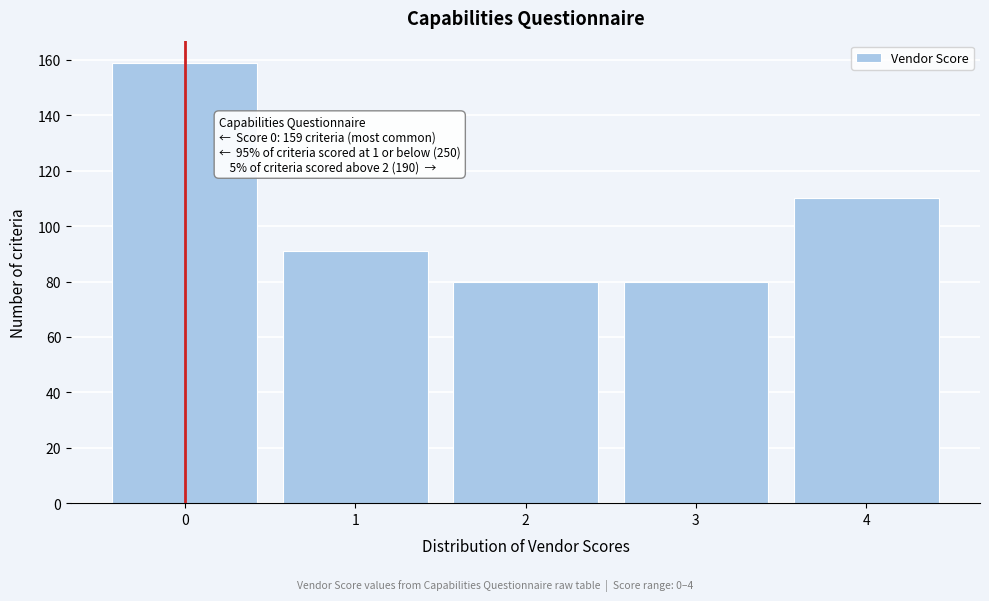

Reading left to right, what are all the values shown in this chart?

159	91	80	80	110